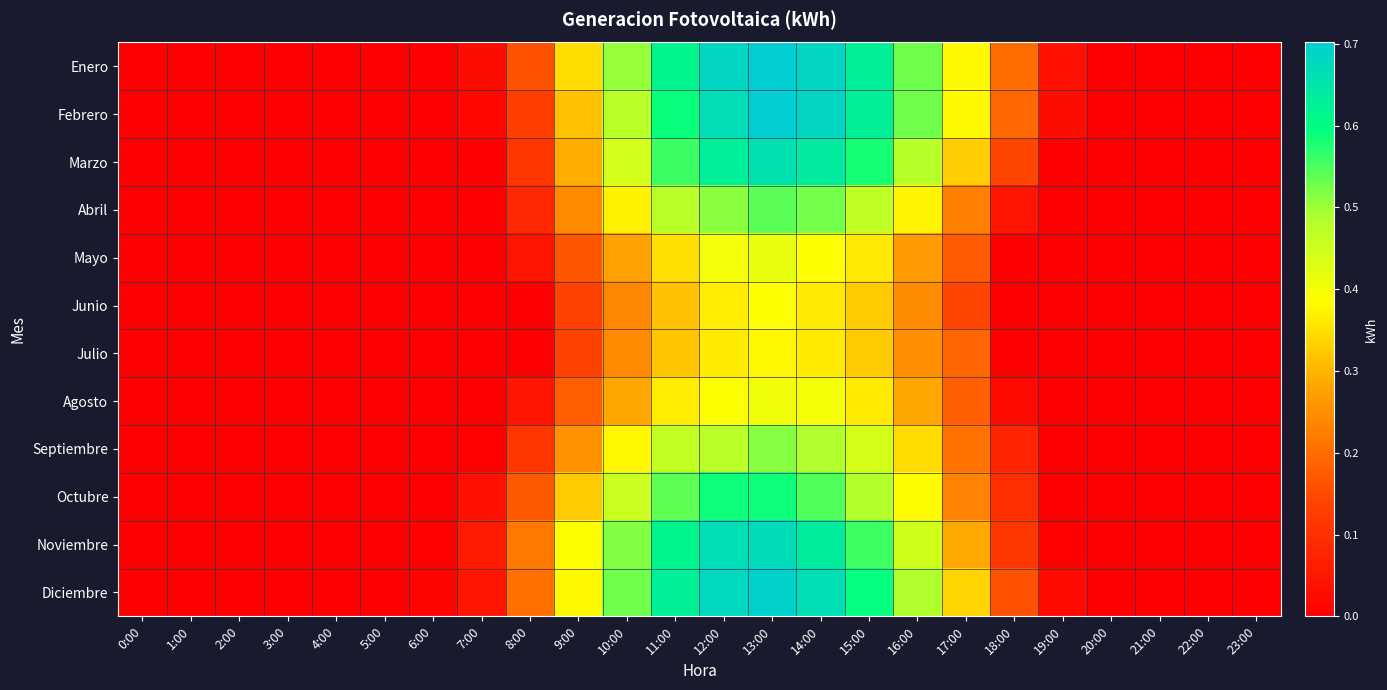

At which category is the sum across all series the highest?

13:00